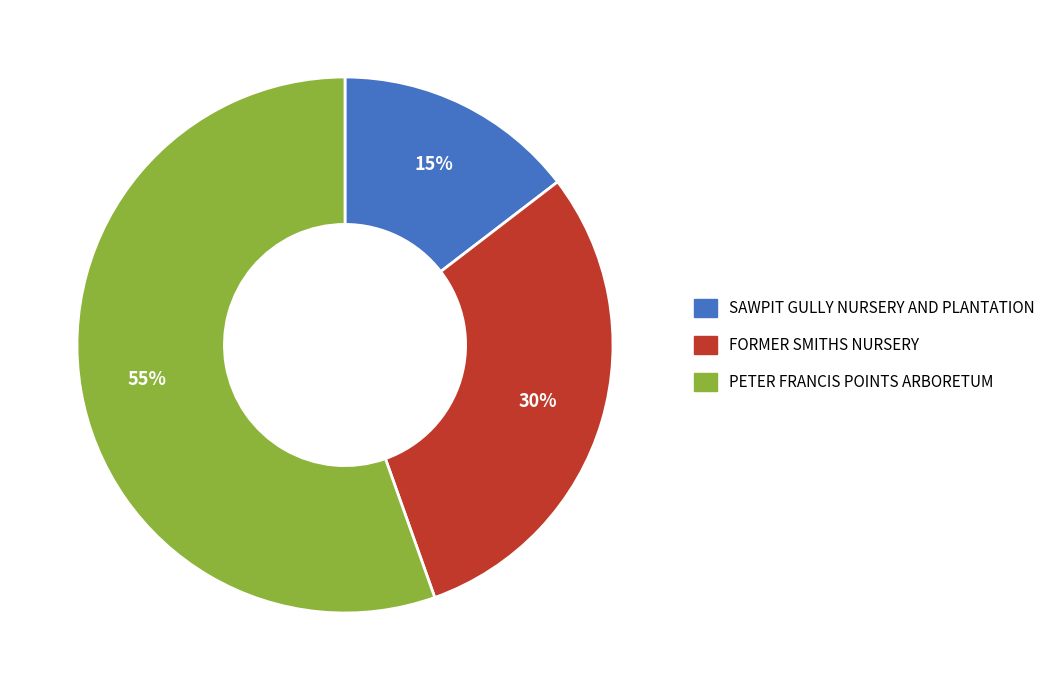

What is the smallest slice in the pie chart?

SAWPIT GULLY NURSERY AND PLANTATION